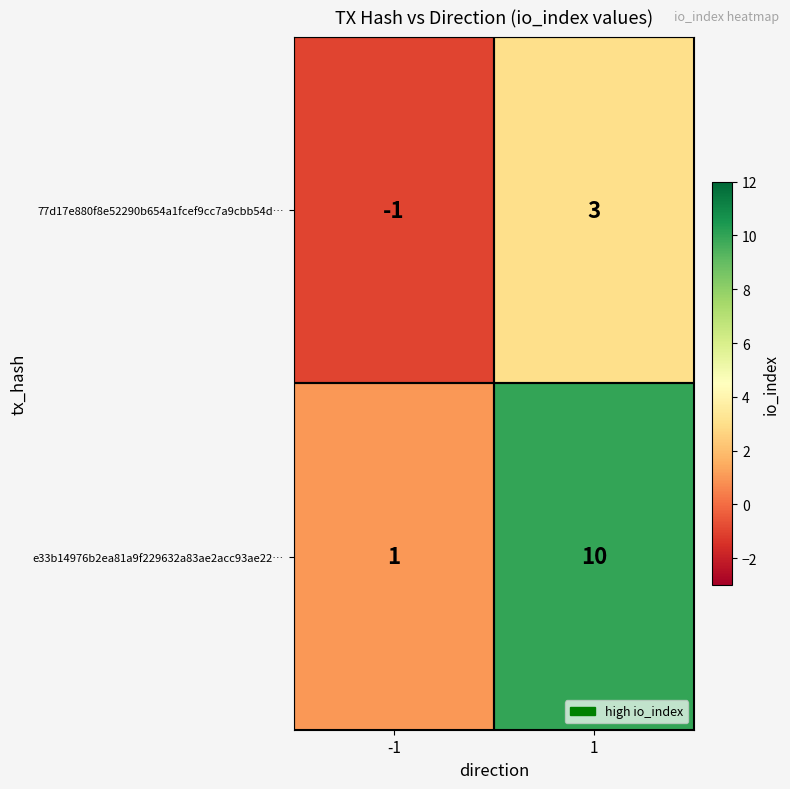

Rank the series at 1 from highest to lowest value.

e33b14976b2ea81a9f229632a83ae2acc93ae22…, 77d17e880f8e52290b654a1fcef9cc7a9cbb54d…